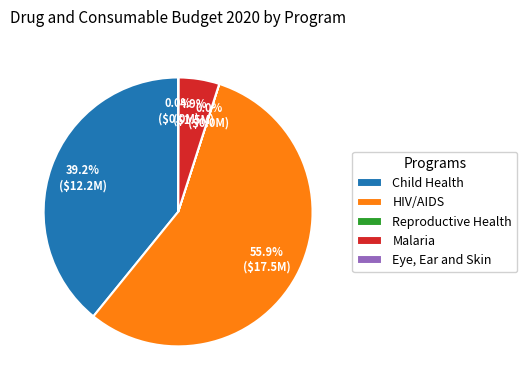

To the nearest percent, what portion does Child Health represent?

39%